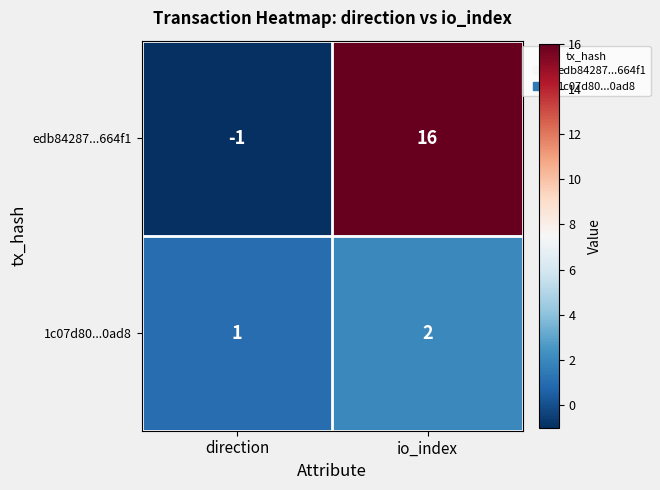

Where is 1c07d80...0ad8 nearest to the value 1?

direction